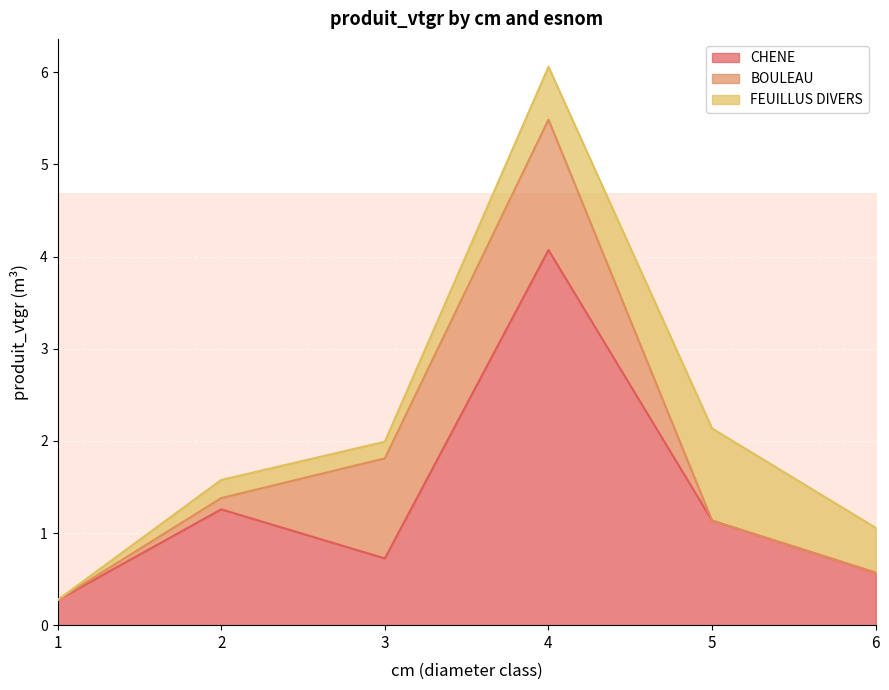

Between 4 and 5, which is larger?

4